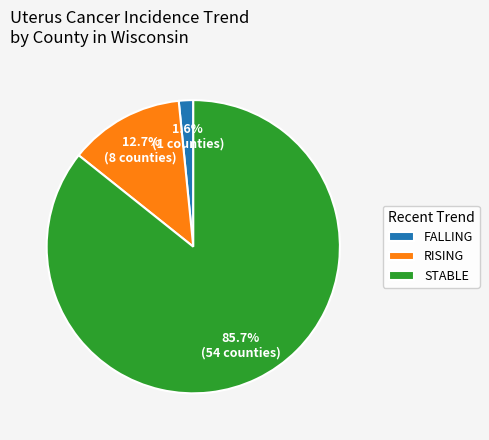

Rank the categories by value from lowest to highest.

FALLING, RISING, STABLE